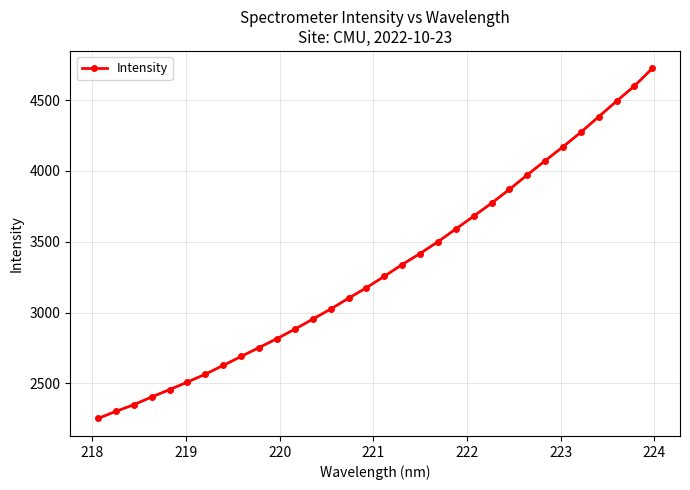

What is the maximum value shown in the chart?

4724.0